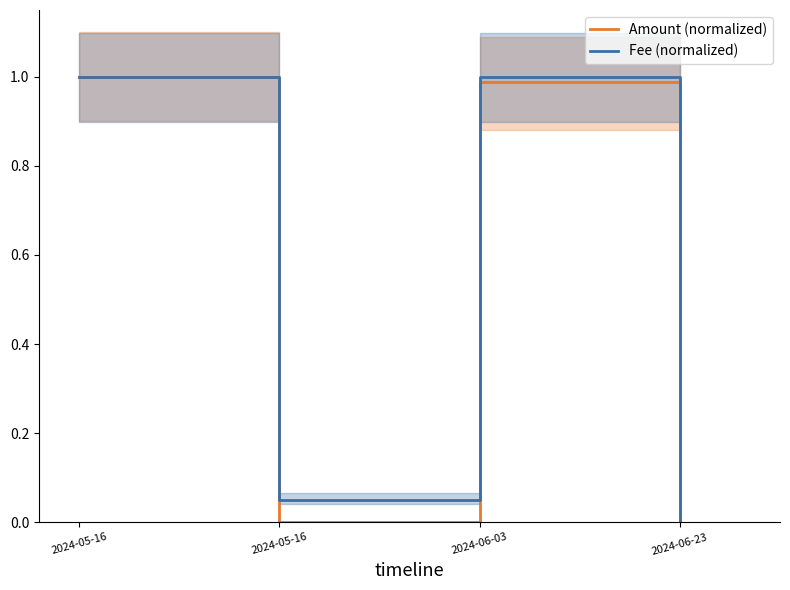

What is the label of the 2nd point from the left?

2024-05-16